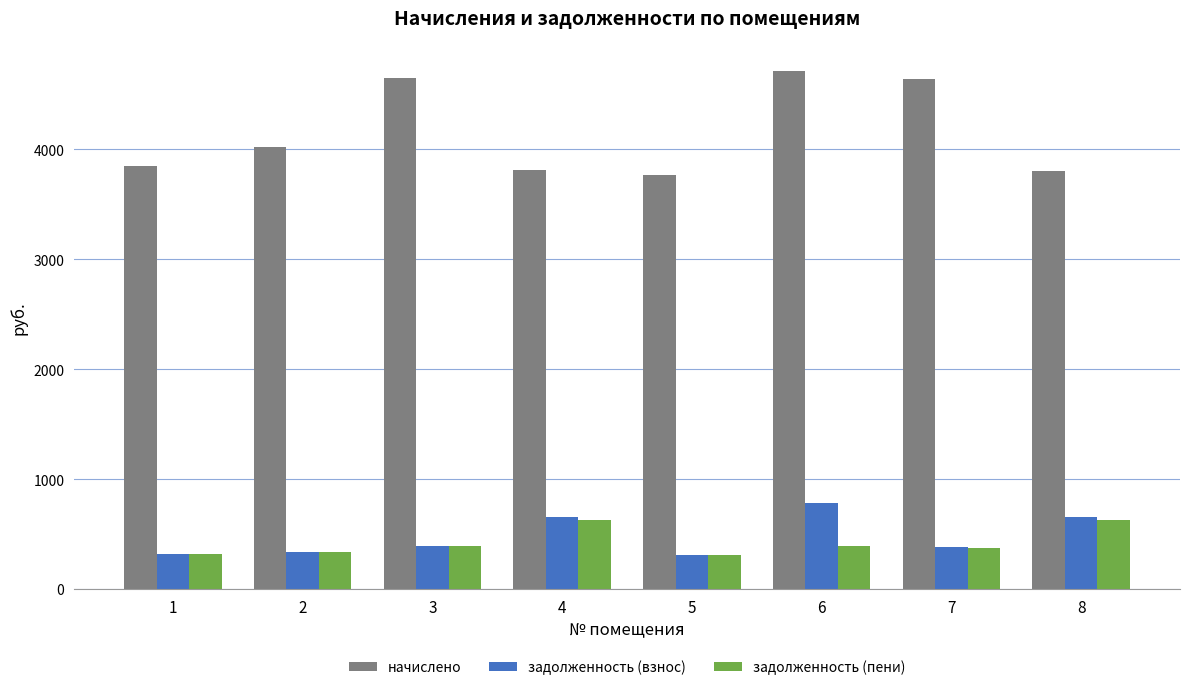

At which category is the sum across all series the highest?

6